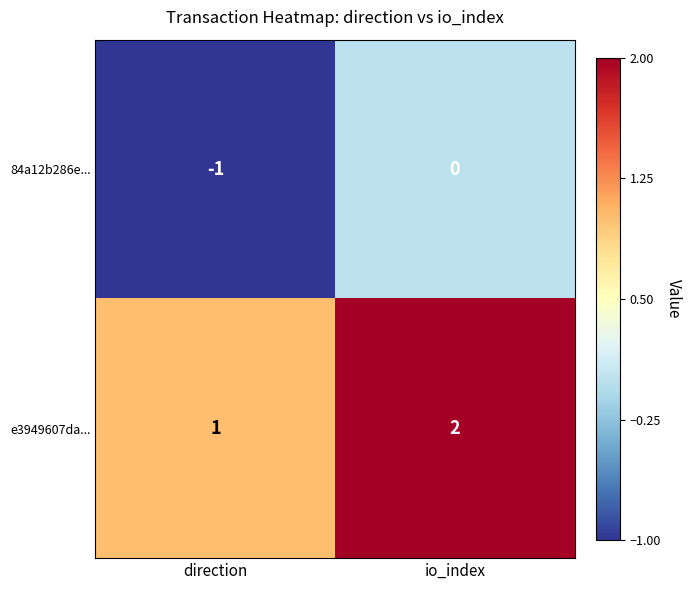

How many distinct data groups are displayed?

2